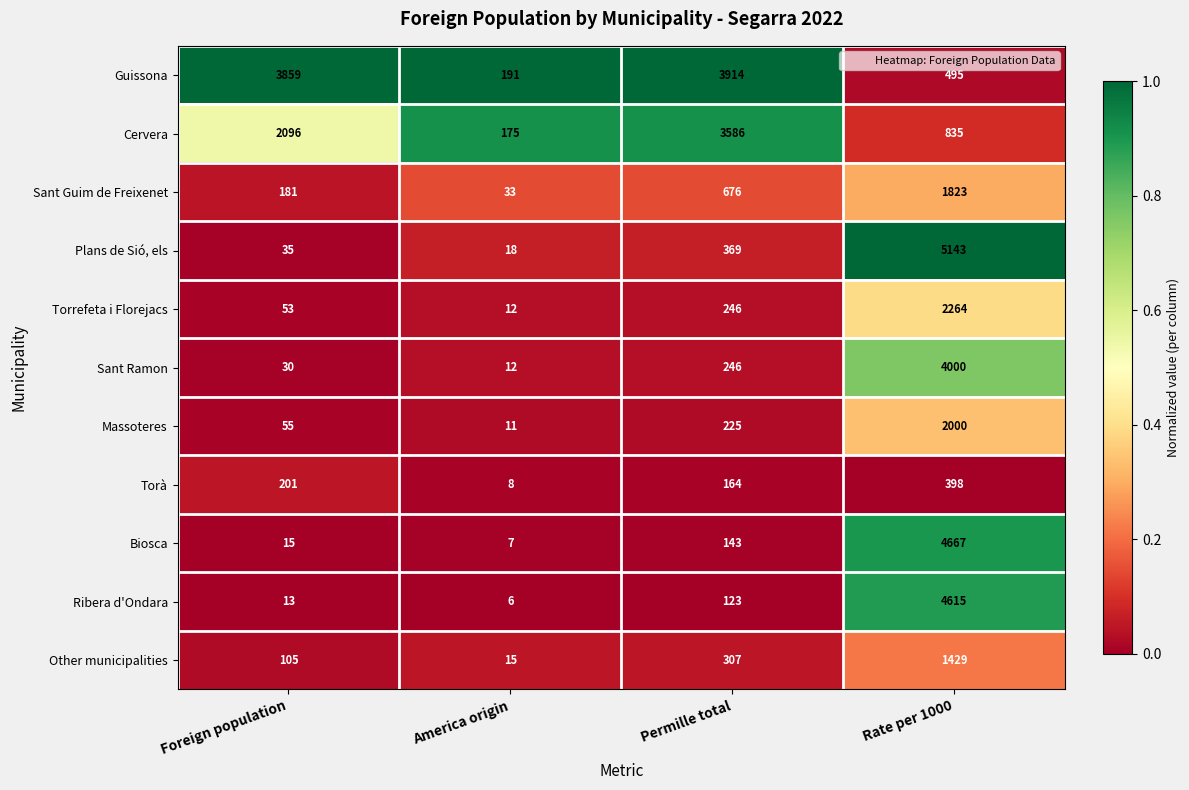

What is the difference between the maximum and minimum values in the Sant Ramon series?

3988